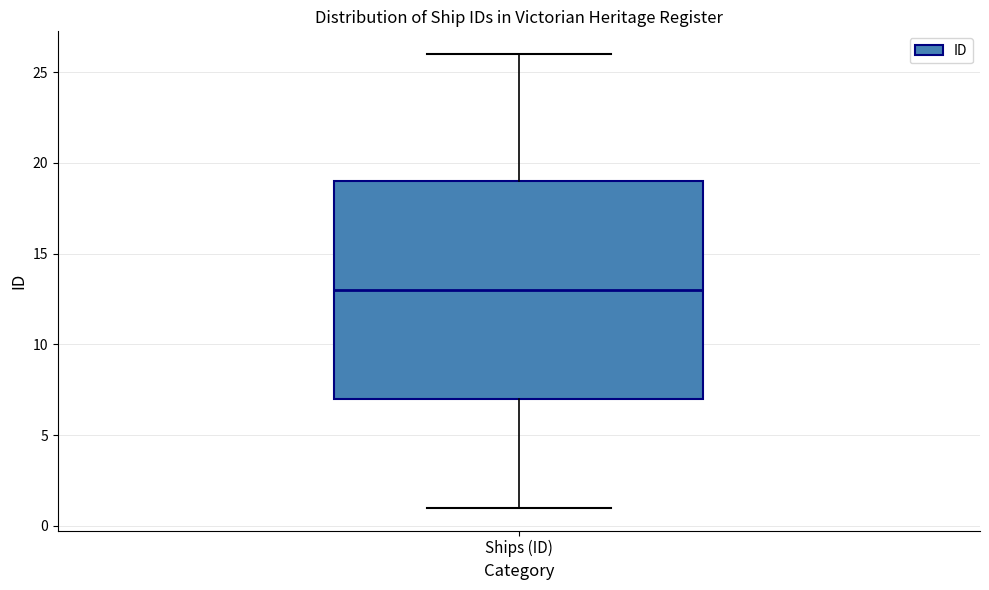

Transcribe this box plot: give where the median line is, the range the box spans, and where the two whiskers end, as read against the y-axis. The values are not printed on the chart, so give them approximately, as read against the axis.

median 13, box 7 to 19, whiskers 1 to 26